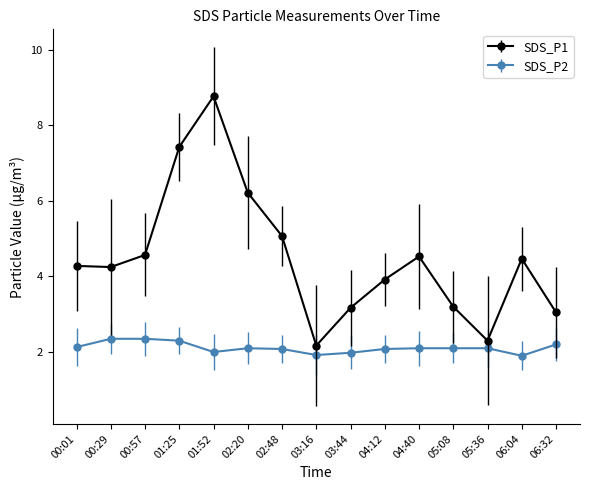

What is the maximum value shown in the chart?

8.8